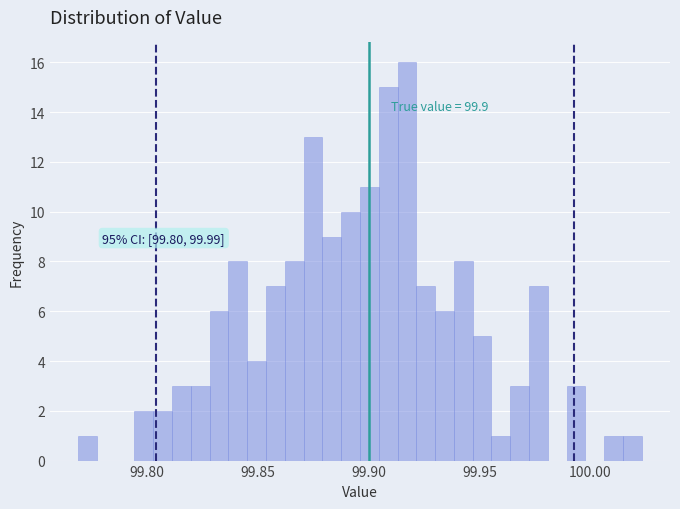

Around what value on the x-axis is the tallest bar? Give the approximate position of its centre, as read against the axis.

99.915